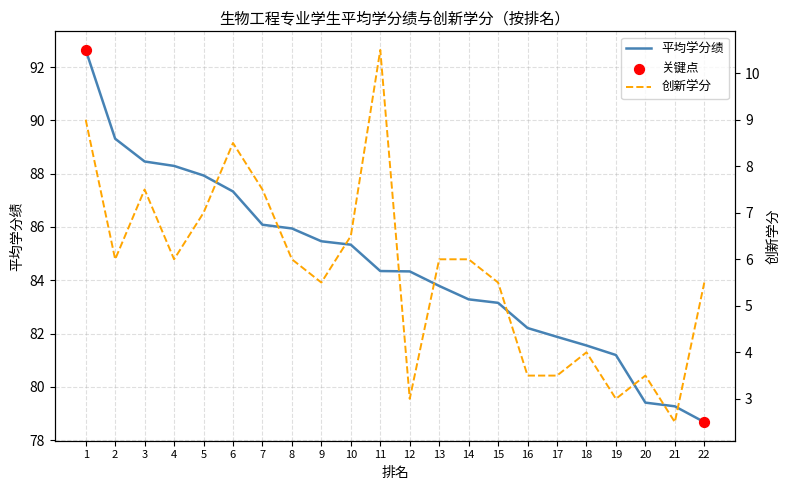

At which category is the sum across all series the highest?

1